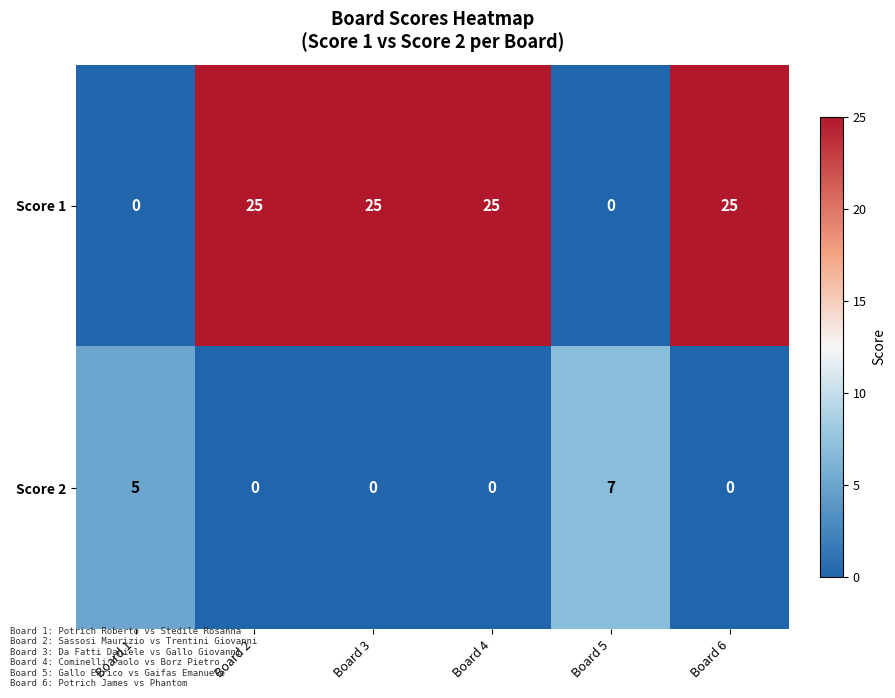

Rank the series at Board 5 from highest to lowest value.

Score 2, Score 1